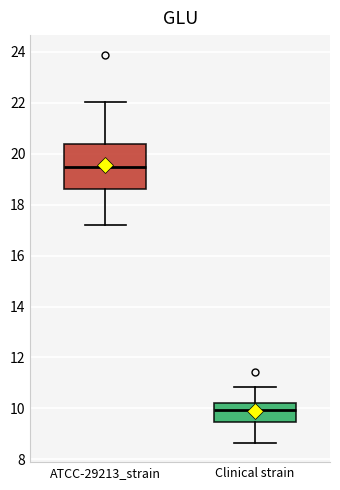

Reading left to right, transcribe this box plot: for each box, give where its median line is, the range the box spans, and where its two whiskers end, as read against the y-axis. The values are not printed on the chart, so give them approximately, as read against the axis.

ATCC-29213_strain: median 19.4, box 18.6 to 20.4, whiskers 17.2 to 22.0
Clinical strain: median 10.0, box 9.4 to 10.2, whiskers 8.6 to 10.8